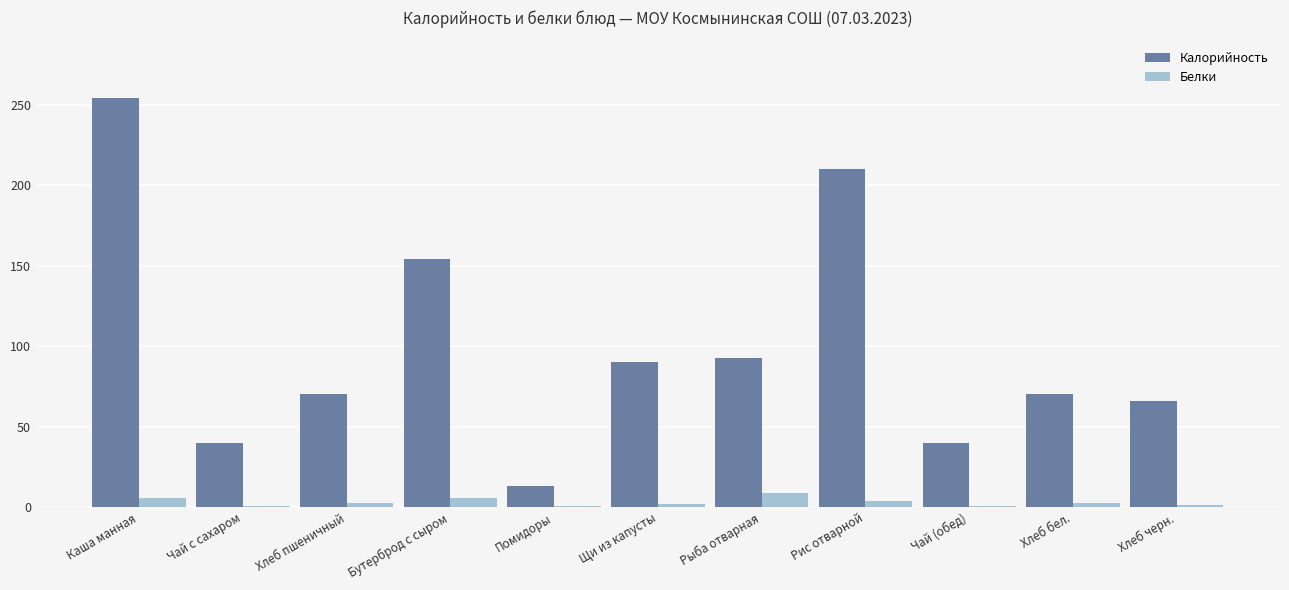

Count the number of categories in the chart.

11